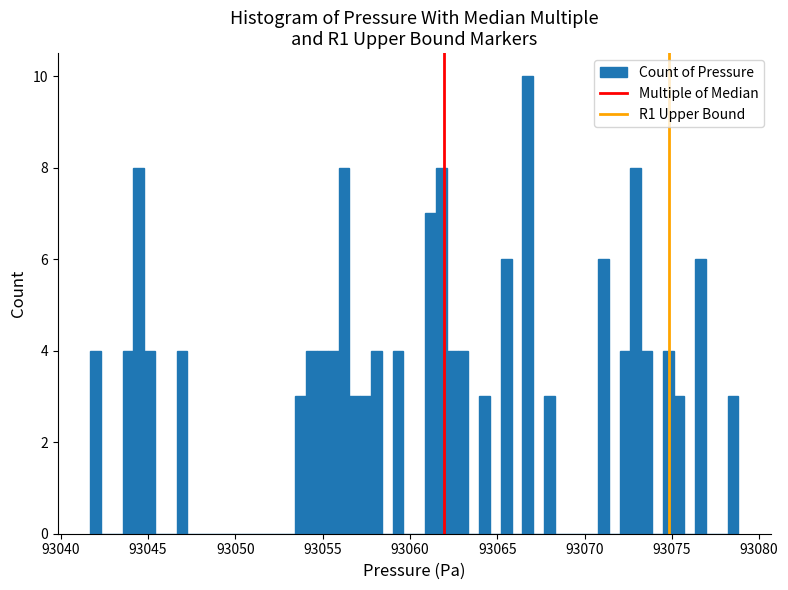

Read against the x-axis, roughly where is the centre of the tallest bar?

93066.5